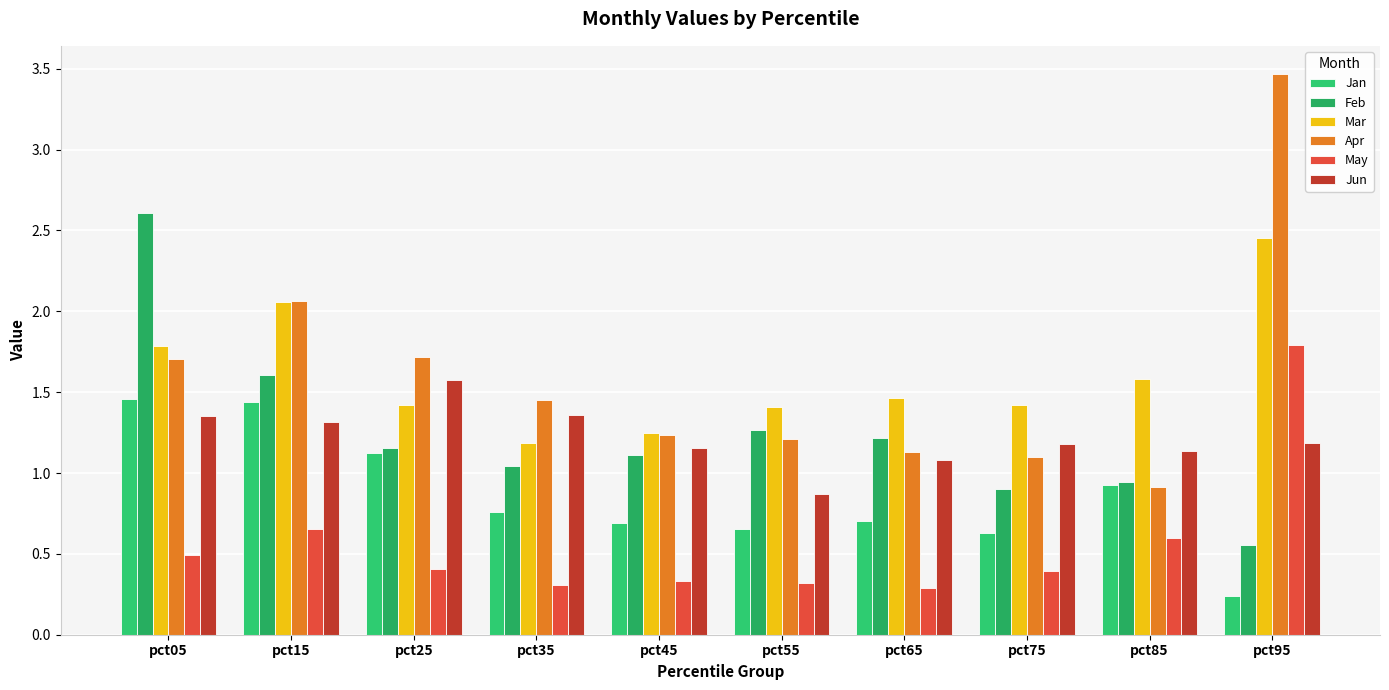

How many bars are there in each group?

6